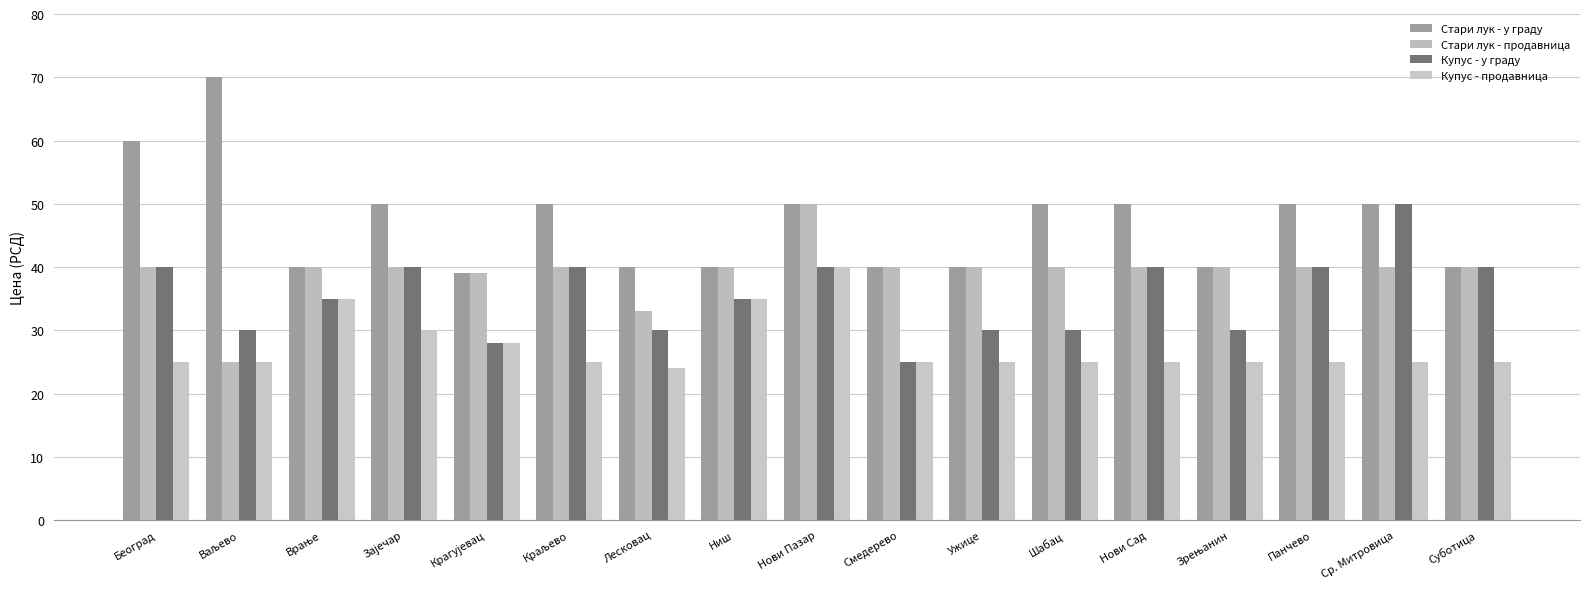

What value does the Купус - у граду series have at Нови Пазар?

40.0